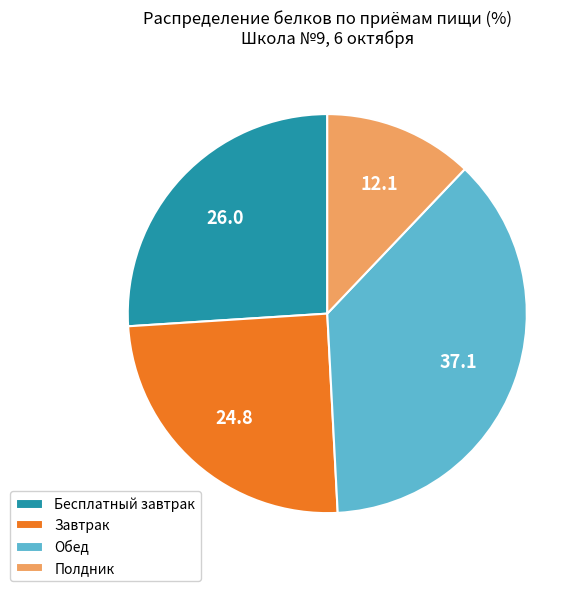

Combined, do Полдник and Бесплатный завтрак account for over 50%?

No